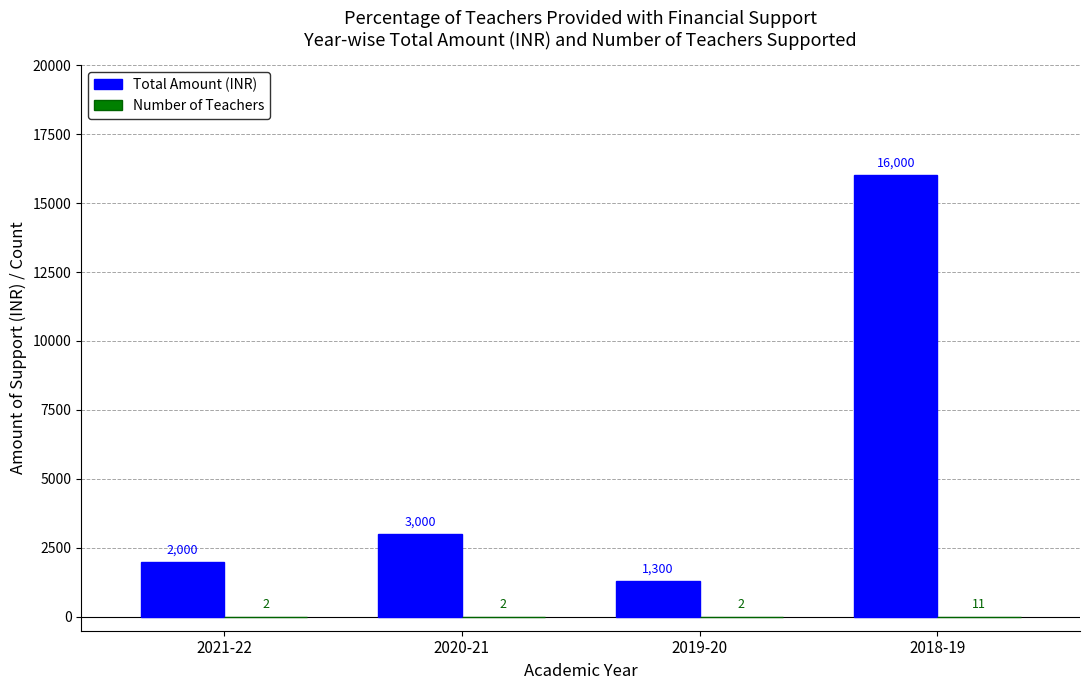

Which series changed the most between 2019-20 and 2018-19?

Total Amount (INR)